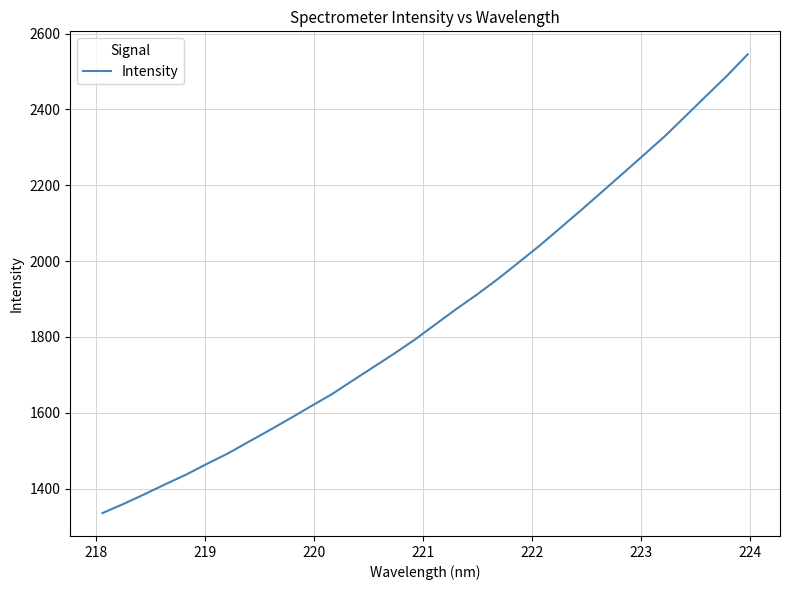

What is the difference between the maximum and minimum values?

1209.7